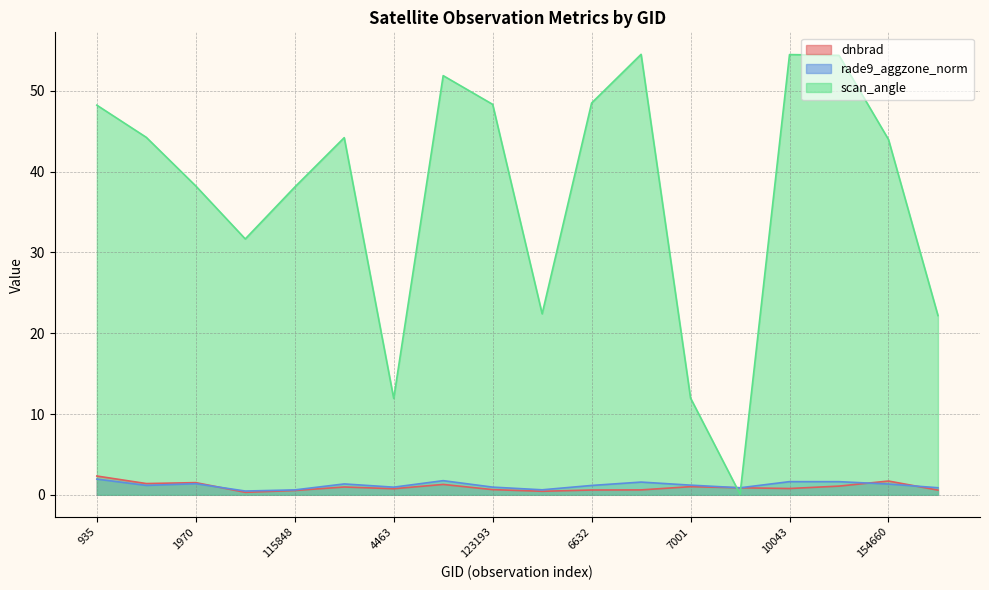

Is it true that dnbrad equals 0.4 at 5570?

True